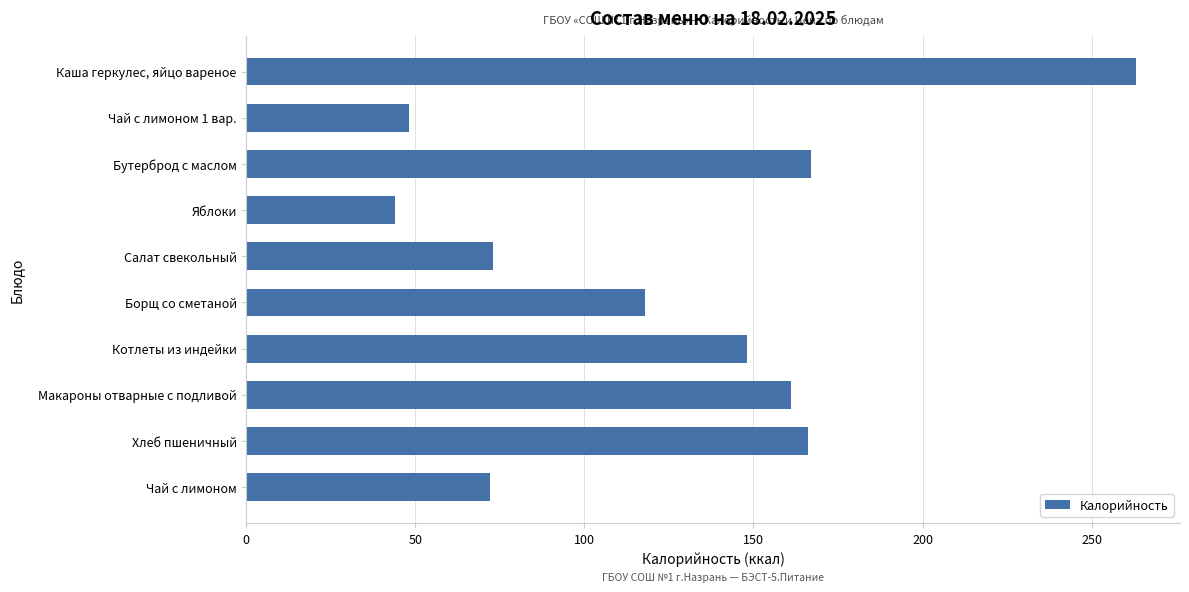

Rank the categories by value from lowest to highest.

Яблоки, Чай с лимоном 1 вар., Чай с лимоном, Салат свекольный, Борщ со сметаной, Котлеты из индейки, Макароны отварные с подливой, Хлеб пшеничный, Бутерброд с маслом, Каша геркулес, яйцо вареное